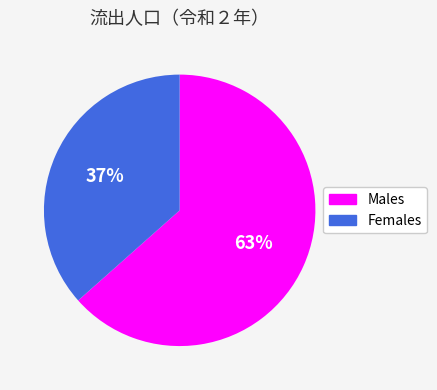

Is the sum of Females and Males greater than half?

Yes